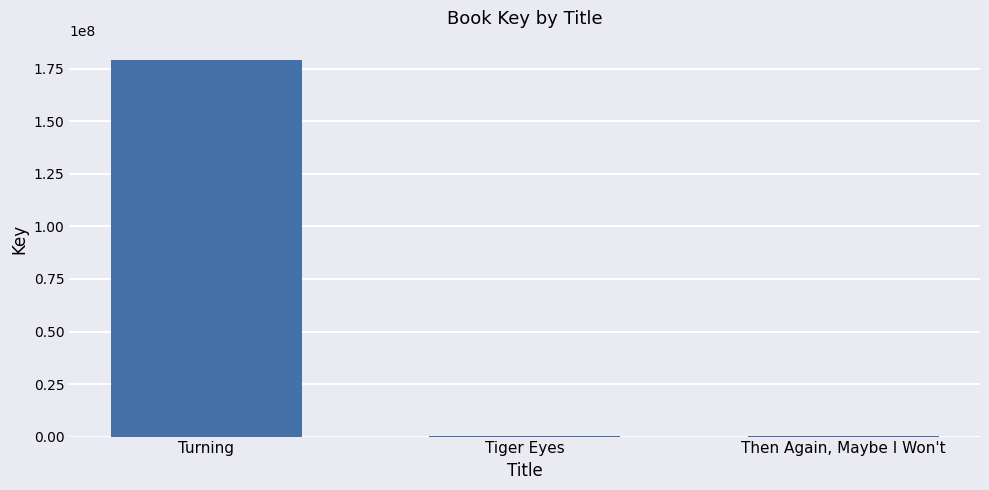

Which category has the highest value across all series?

Turning